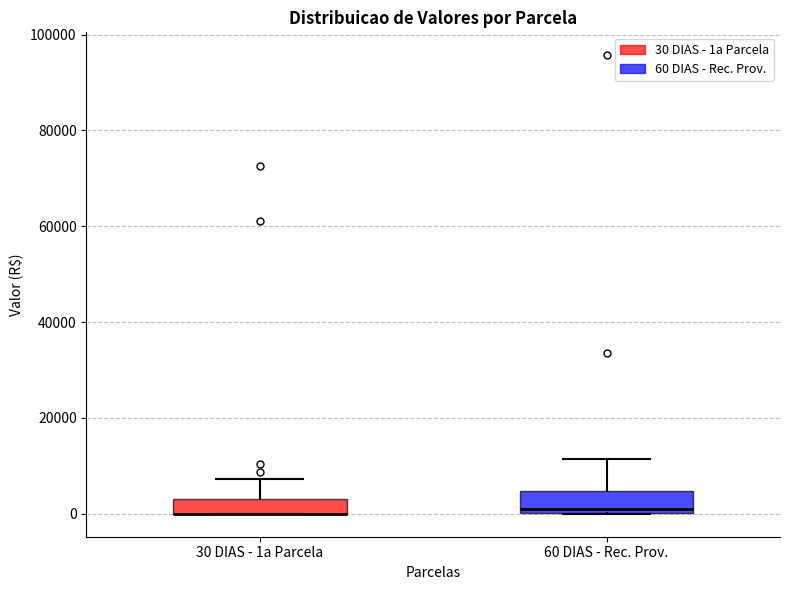

Reading left to right, read every box against the y-axis: the position of its median line, the range the box covers, and the ends of its whiskers. The values are not printed on the chart, so give them approximately, as read against the axis.

30 DIAS - 1a Parcela: median 0 (drawn on the box's lower edge), box 0 to 4000, whiskers 0 to 8000
60 DIAS - Rec. Prov.: median 0 (just above the box's lower edge), box 0 to 4000, whiskers 0 to 12000